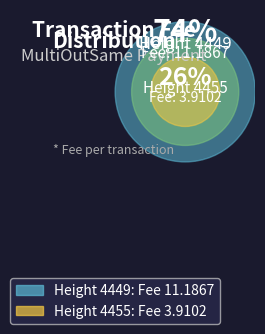

How many segments does this pie chart have?

2